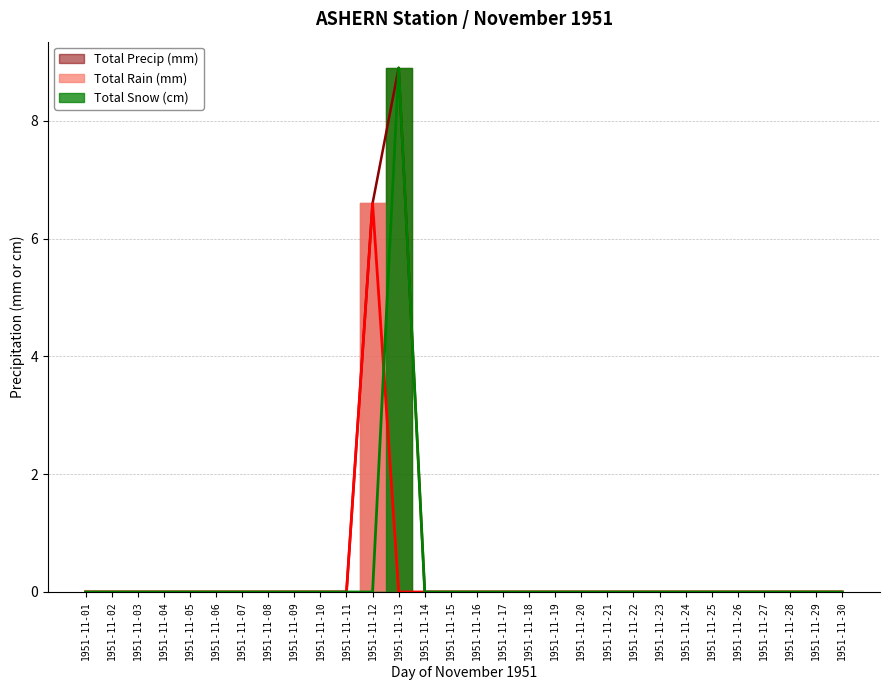

Where is the first local maximum for Total Precip (mm)?

1951-11-13